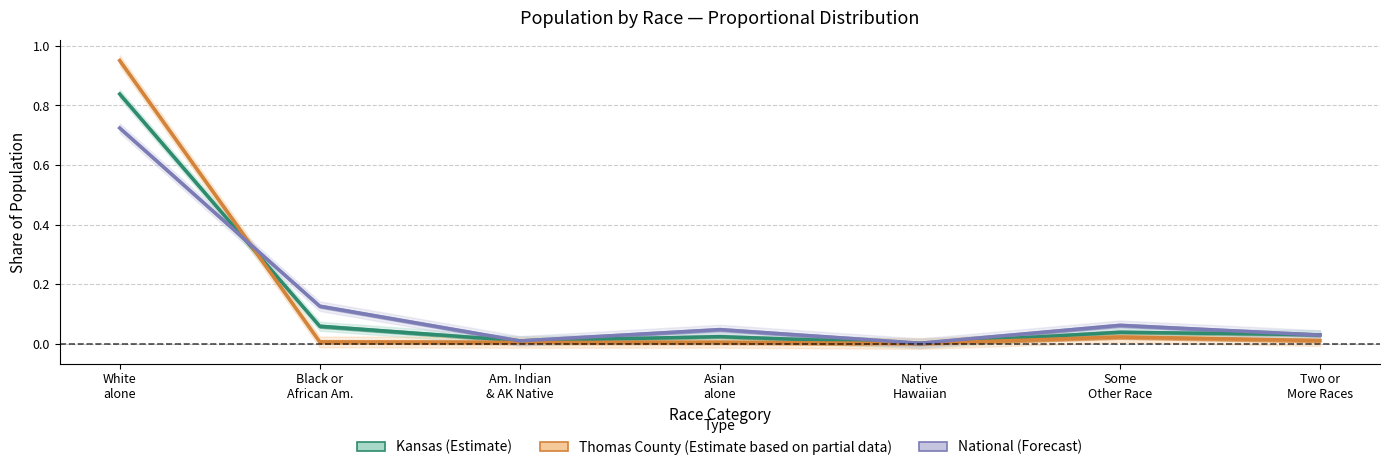

What is the difference between the maximum and minimum values in the Kansas (Estimate) series?

0.8